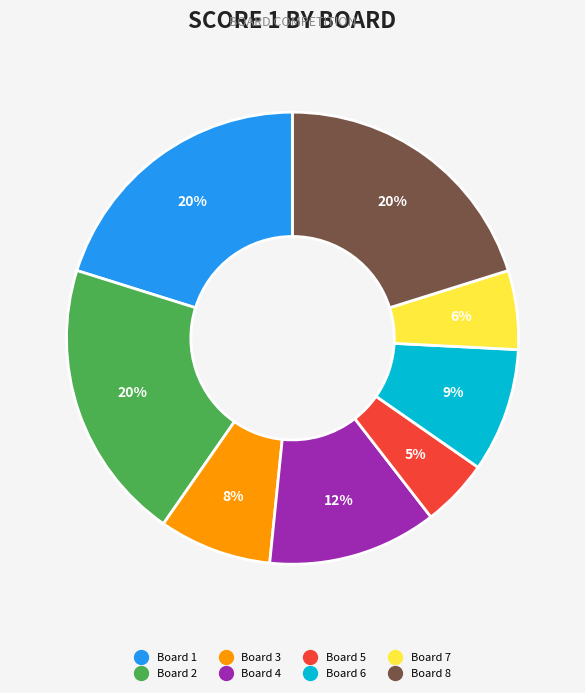

To the nearest percent, what is the combined percentage of Board 2 and Board 5?

25%